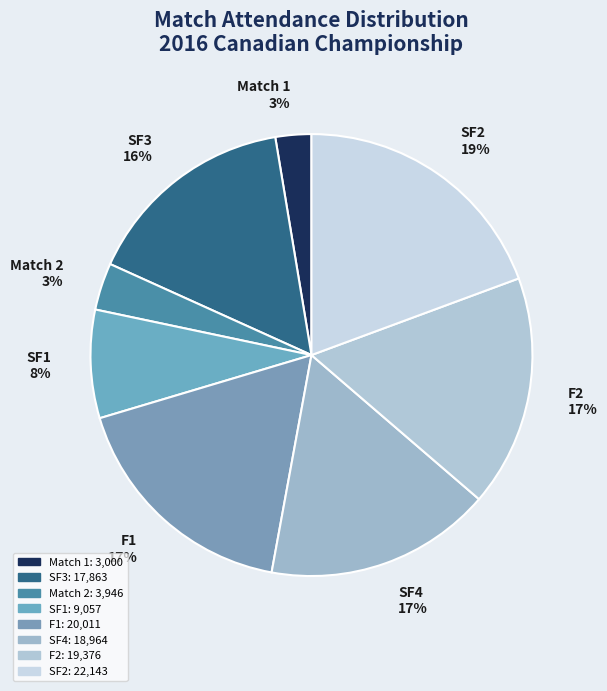

Is there a majority slice in this chart?

No